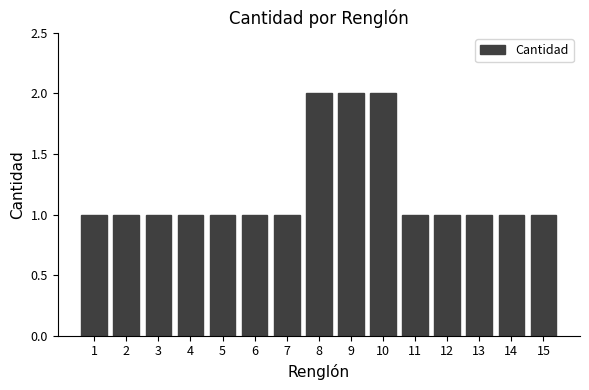

Reading right to left, extract all data points from this chart.

1	1	1	1	1	2	2	2	1	1	1	1	1	1	1